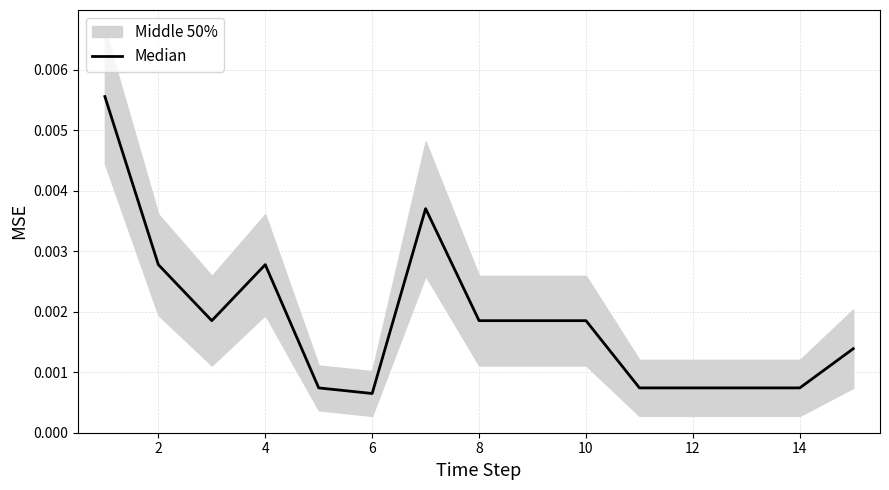

The value at 14 is 0.0. True or false?

True